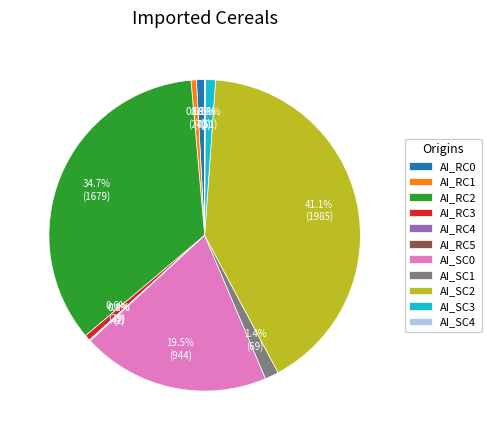

To the nearest percent, what is the difference between the largest and smallest slice percentages?

41%